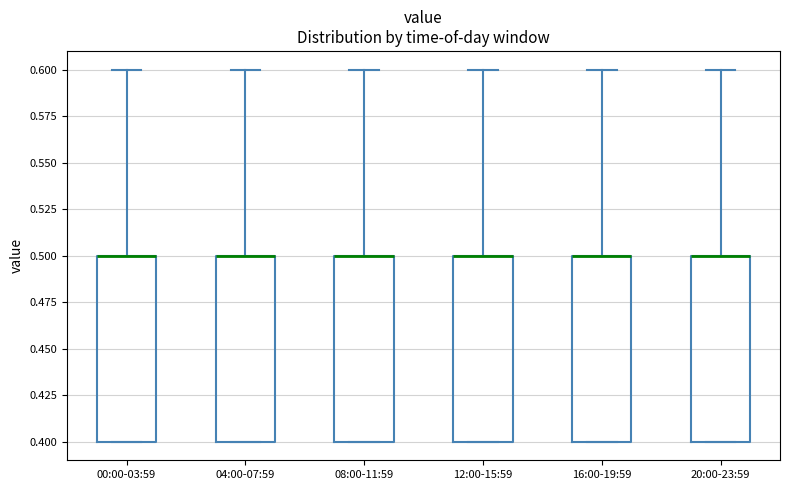

Reading left to right, transcribe this box plot: for each box, give where its median line is, the range the box spans, and where its two whiskers end, as read against the y-axis. The values are not printed on the chart, so give them approximately, as read against the axis.

00:00-03:59: median 0.5 (drawn on the box's upper edge), box 0.4 to 0.5, whiskers 0.4 to 0.6
04:00-07:59: median 0.5 (drawn on the box's upper edge), box 0.4 to 0.5, whiskers 0.4 to 0.6
08:00-11:59: median 0.5 (drawn on the box's upper edge), box 0.4 to 0.5, whiskers 0.4 to 0.6
12:00-15:59: median 0.5 (drawn on the box's upper edge), box 0.4 to 0.5, whiskers 0.4 to 0.6
16:00-19:59: median 0.5 (drawn on the box's upper edge), box 0.4 to 0.5, whiskers 0.4 to 0.6
20:00-23:59: median 0.5 (drawn on the box's upper edge), box 0.4 to 0.5, whiskers 0.4 to 0.6